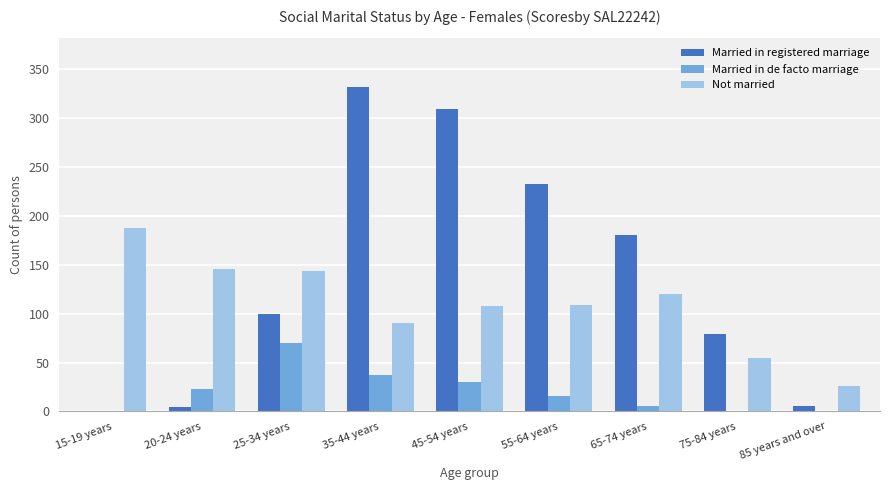

The value of Married in de facto marriage at 20-24 years is 23. True or false?

True